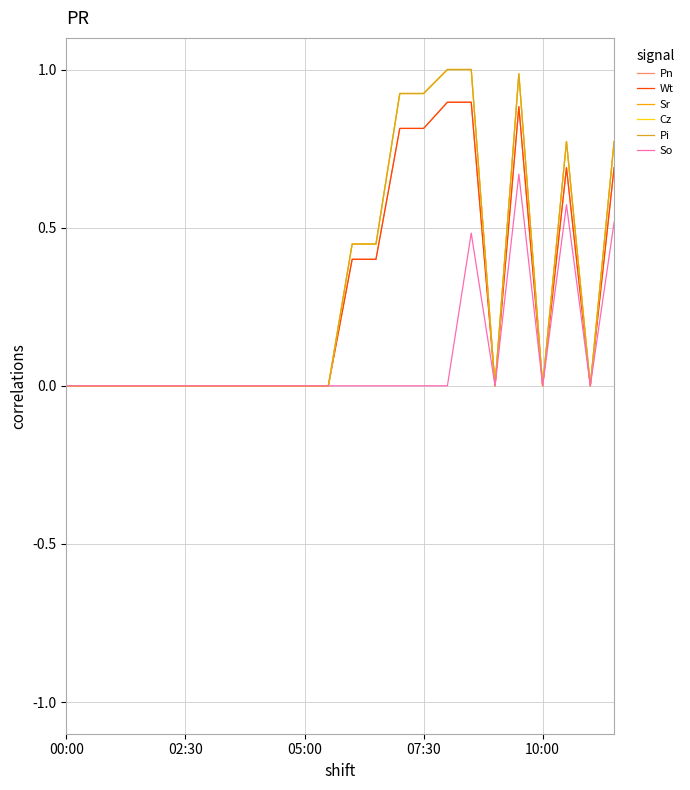

Which category has the highest value across all series?

16